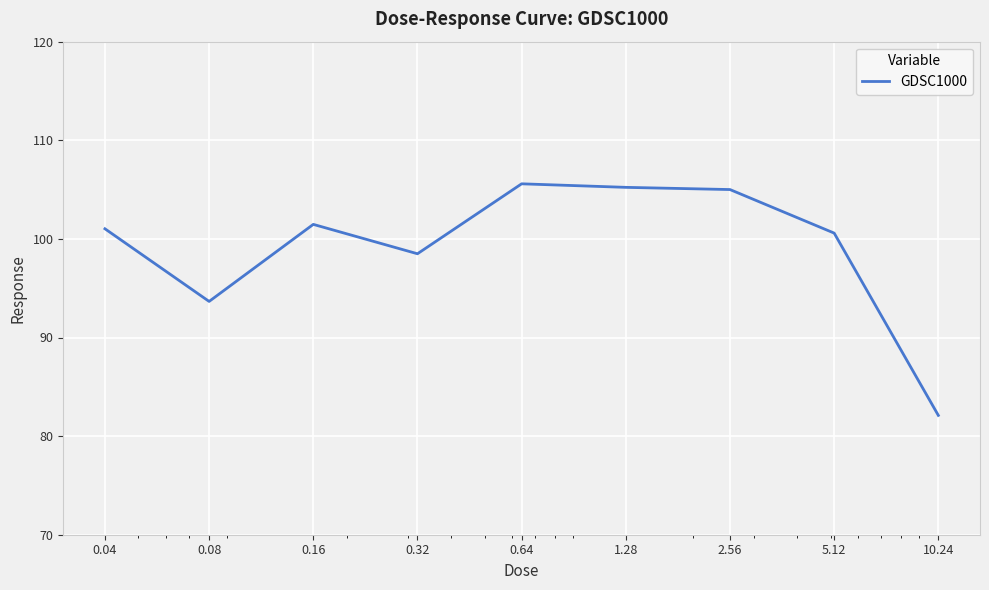

What is the difference between the maximum and minimum values?

23.5